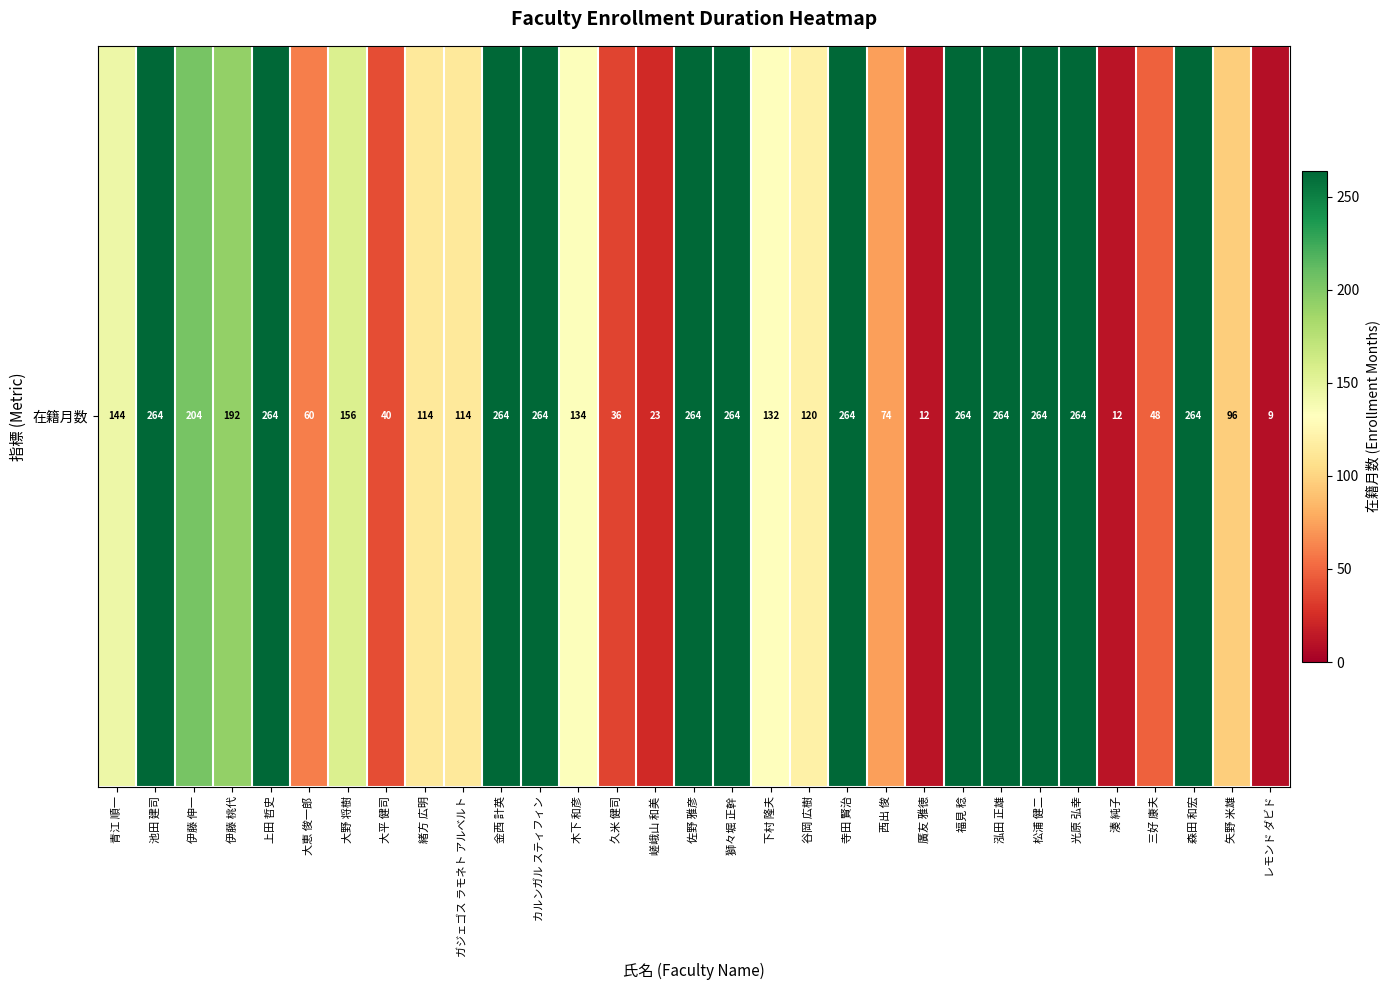

The chart shows a value of 88 at 池田 建司. True or false?

False